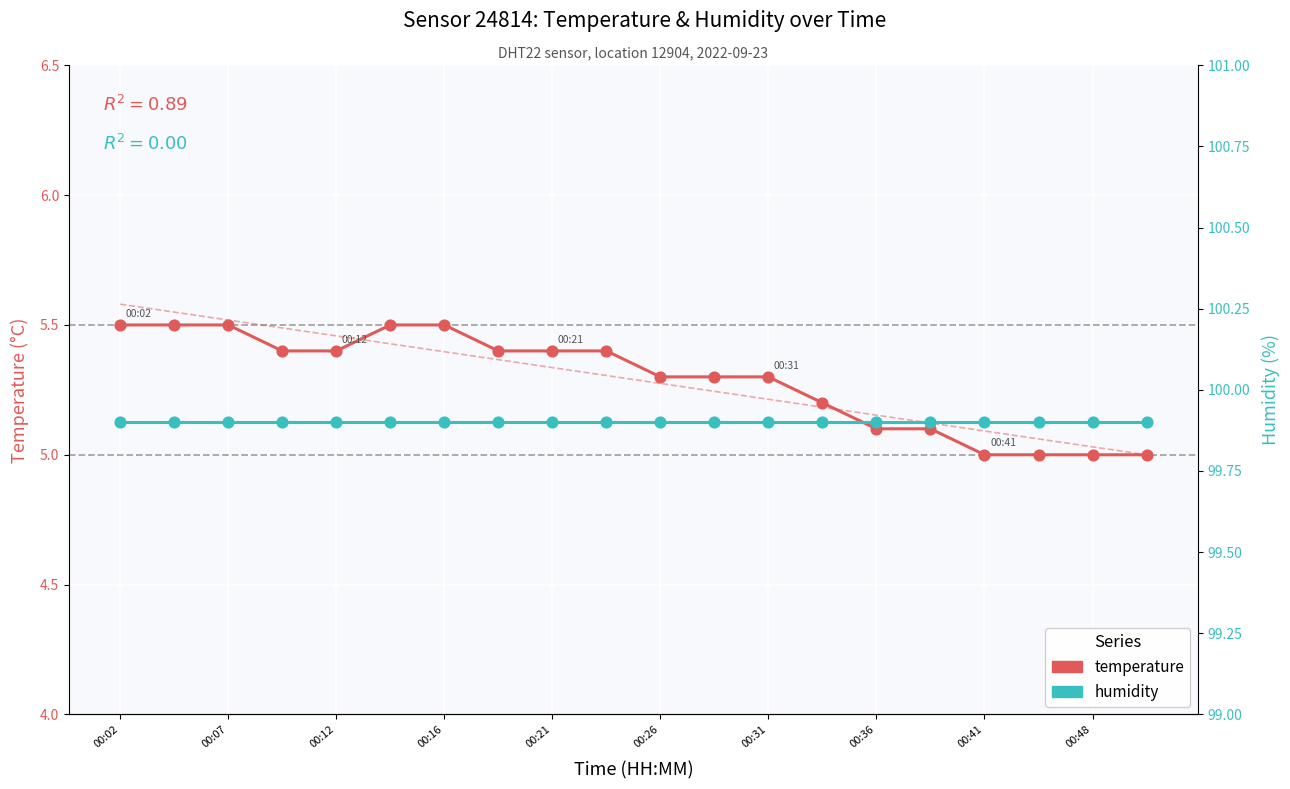

Is the value of humidity at 11 greater than the value of temperature at 10?

Yes